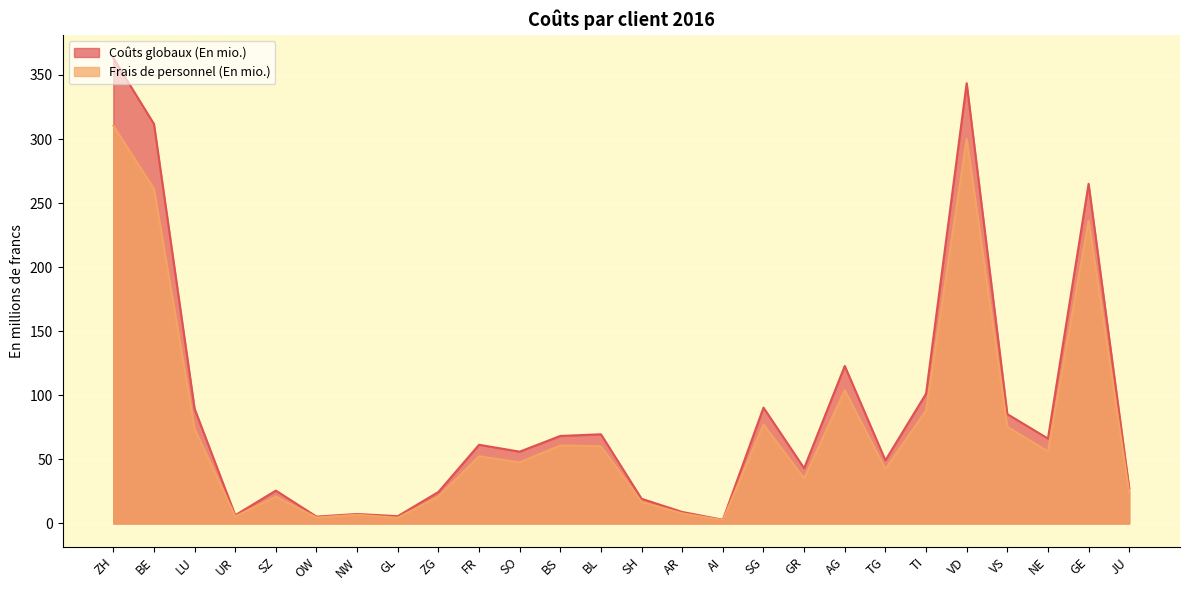

What is the sum of the Frais de personnel (En mio.) values at NE and TI?

144.3